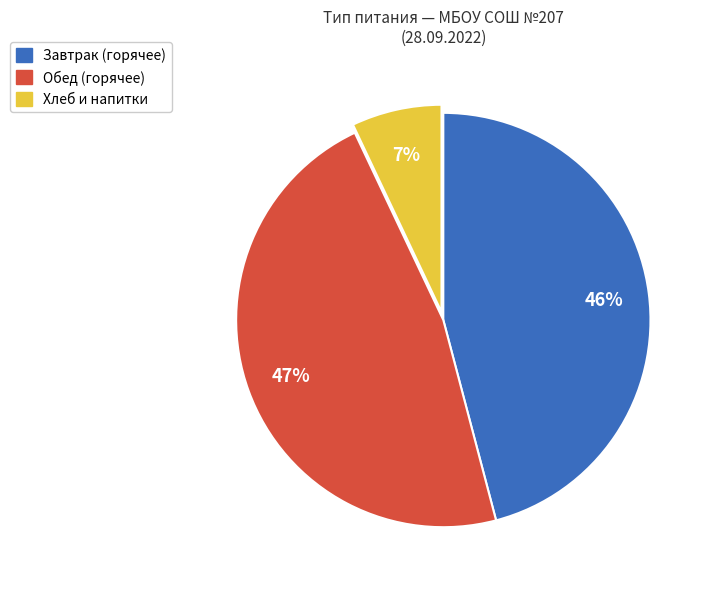

To the nearest percent, what is the average slice percentage?

33%